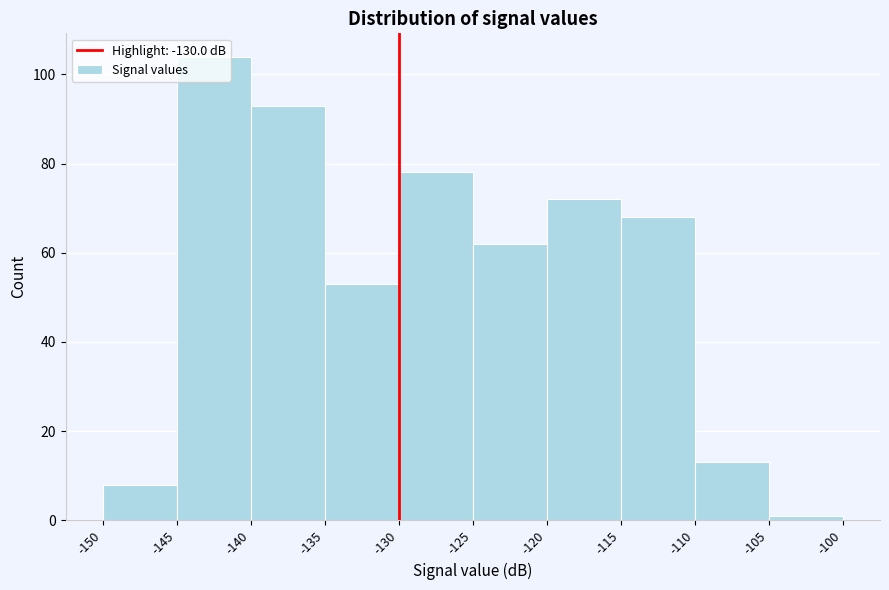

How tall is the bar that spans -140 to -135 on the x-axis? The values are not printed on the chart, so give them approximately, as read against the axis.

94